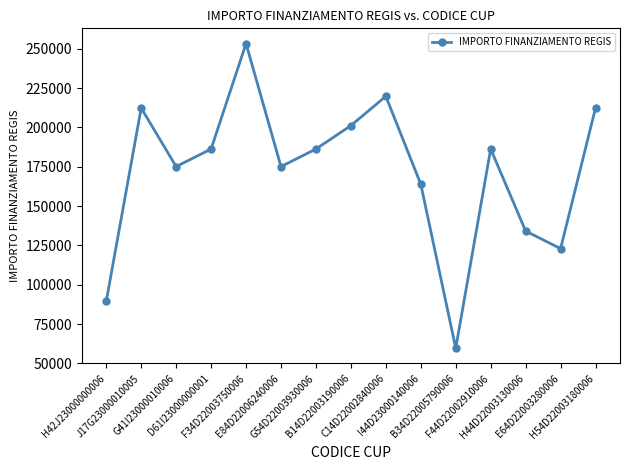

What is the sum of the values at E84D22006240006 and G54D22003930006?

361404.1